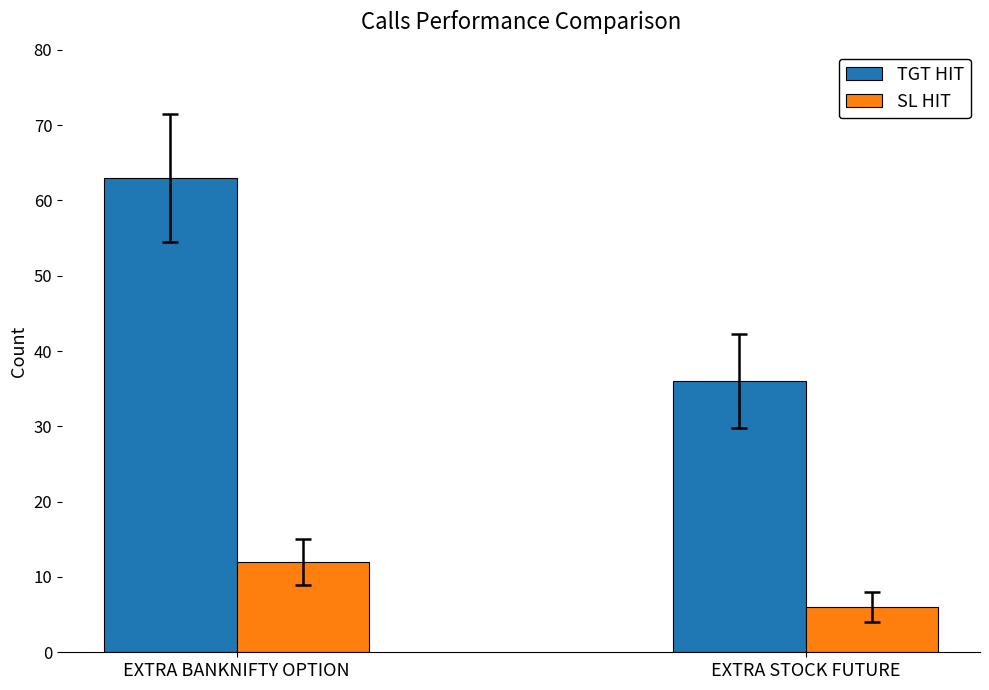

What is the total value across all series at EXTRA STOCK FUTURE?

42